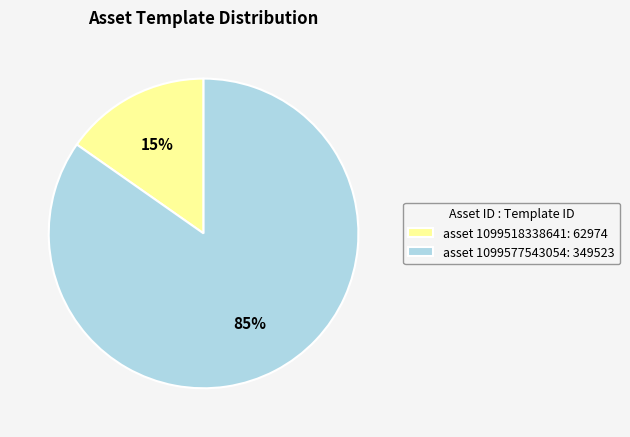

To the nearest percent, what portion does asset 1099518338641: 62974 represent?

15%